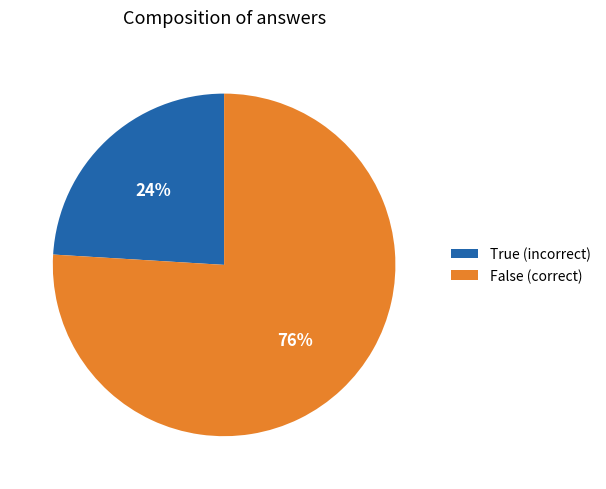

Count the number of slices in the pie.

2